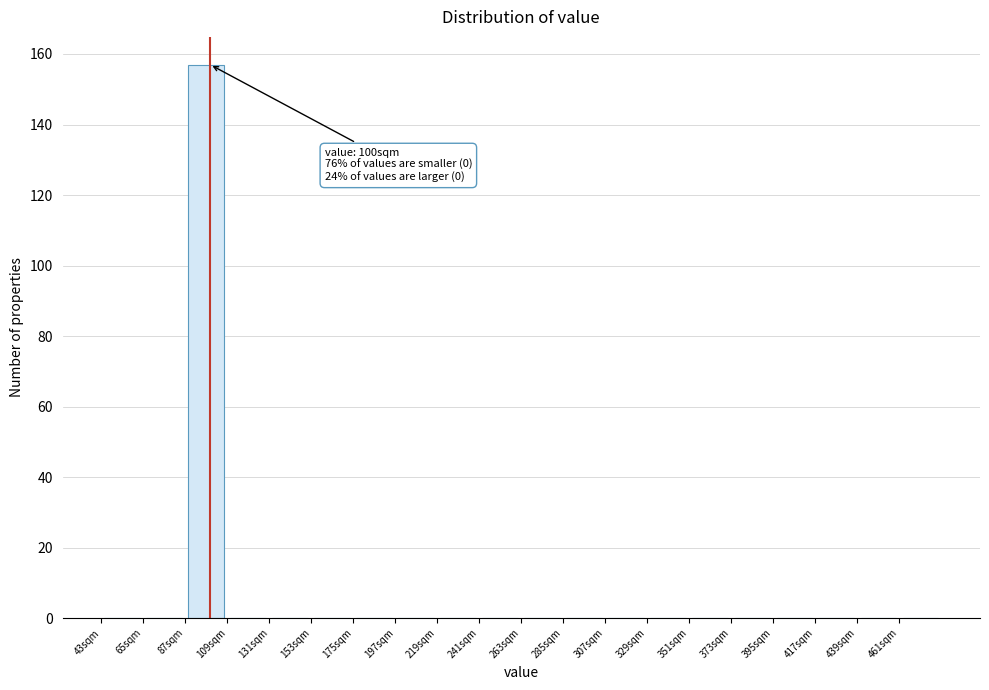

Which range on the x-axis has the tallest bar?

87 to 109